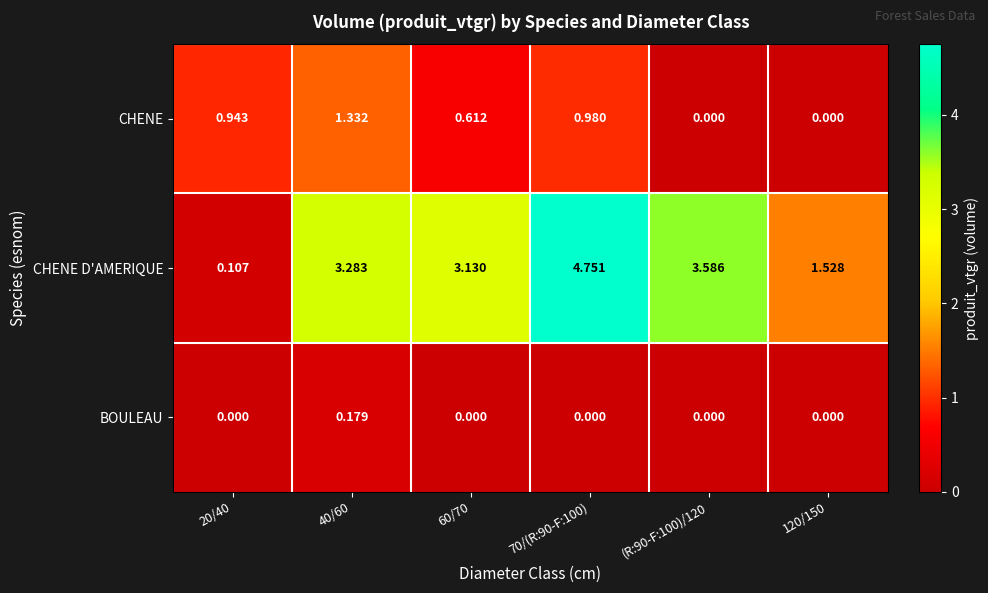

List the series in order of their peak value, lowest first.

BOULEAU, CHENE, CHENE D'AMERIQUE